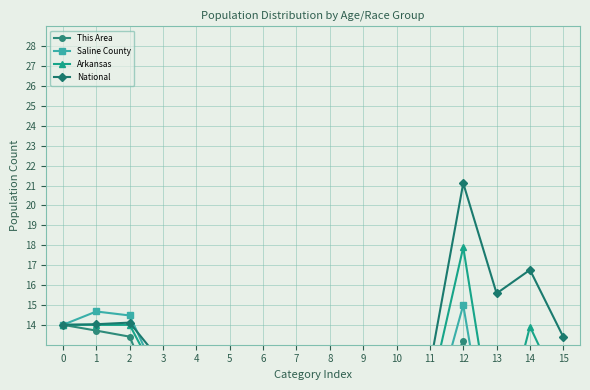

True or false: This Area and Saline County intersect in this chart.

True